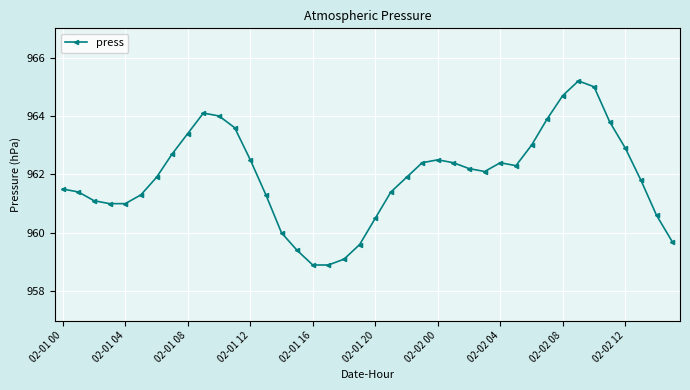

What is the difference between the second highest and second lowest values?

6.1